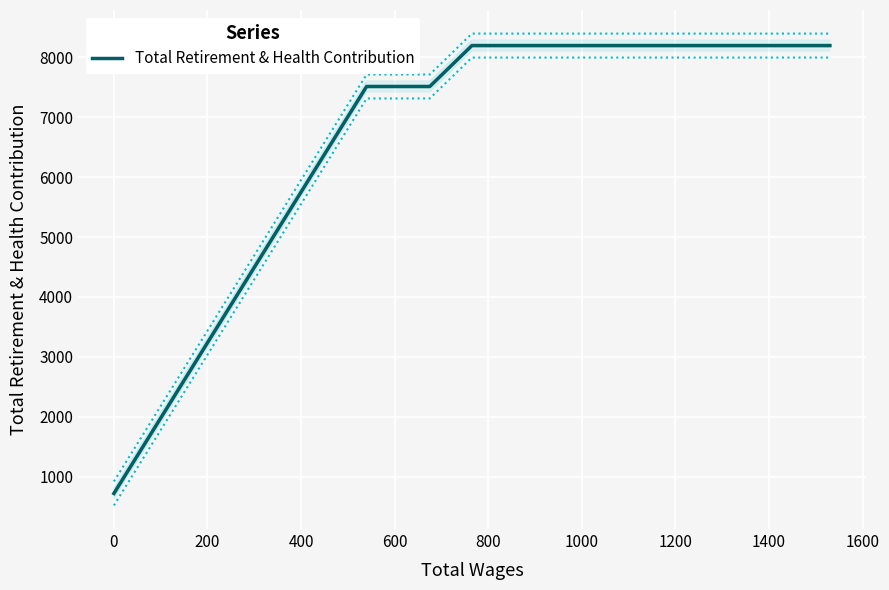

How many data points are less than 8196?

3